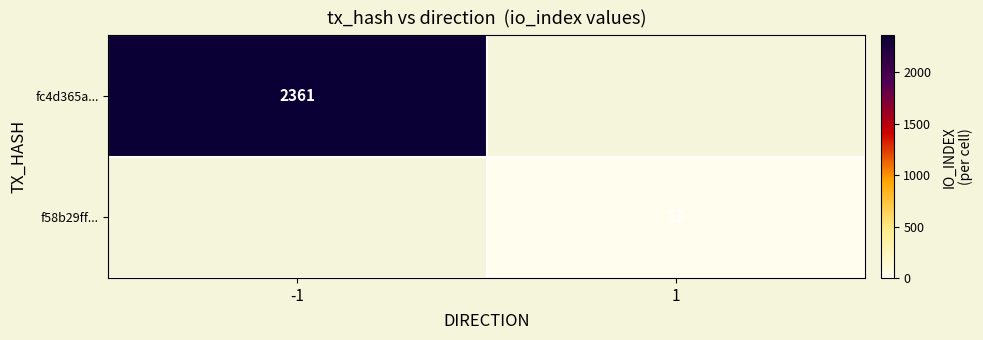

Is it true that f58b29ff... equals 13 at 1?

True